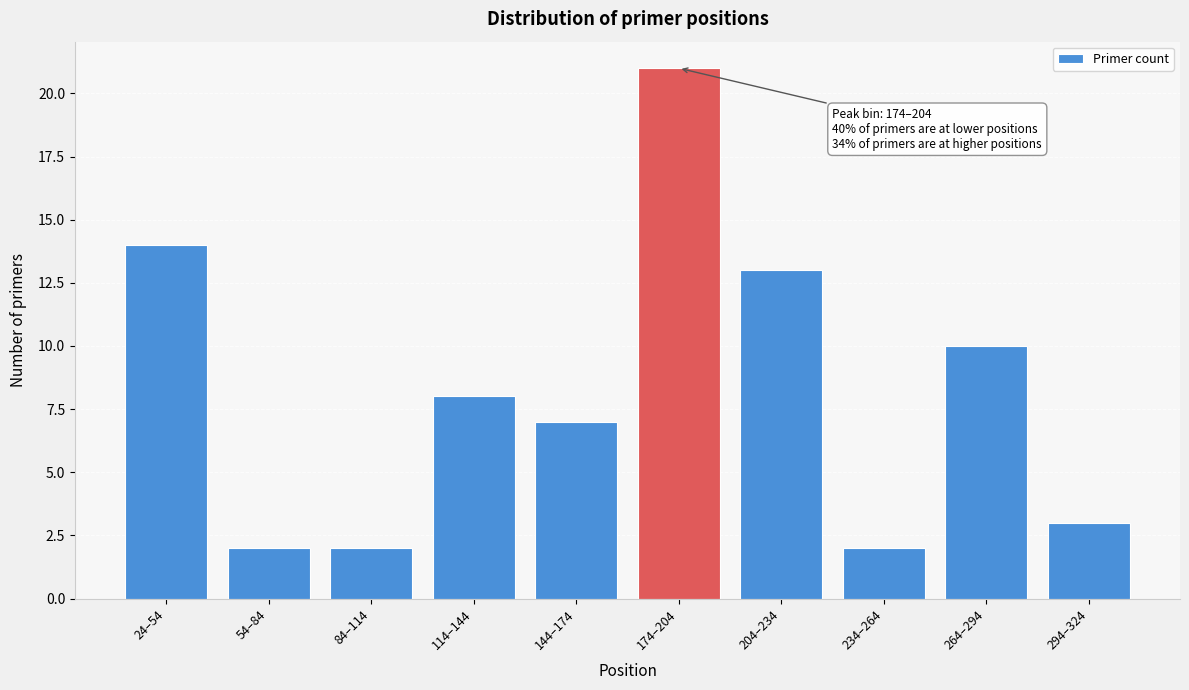

Reading left to right, list all the values displayed in this chart.

24–54=14	54–84=2	84–114=2	114–144=8	144–174=7	174–204=21	204–234=13	234–264=2	264–294=10	294–324=3